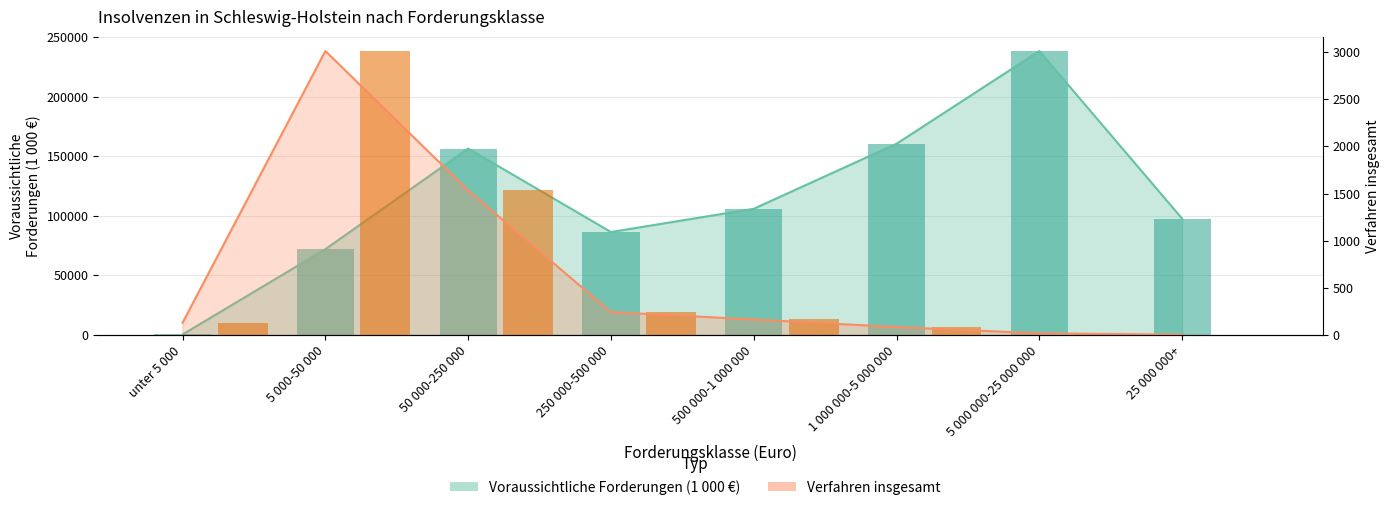

What is the difference between the maximum and minimum values in the Voraussichtliche Forderungen (1 000 Euro) series?

237967